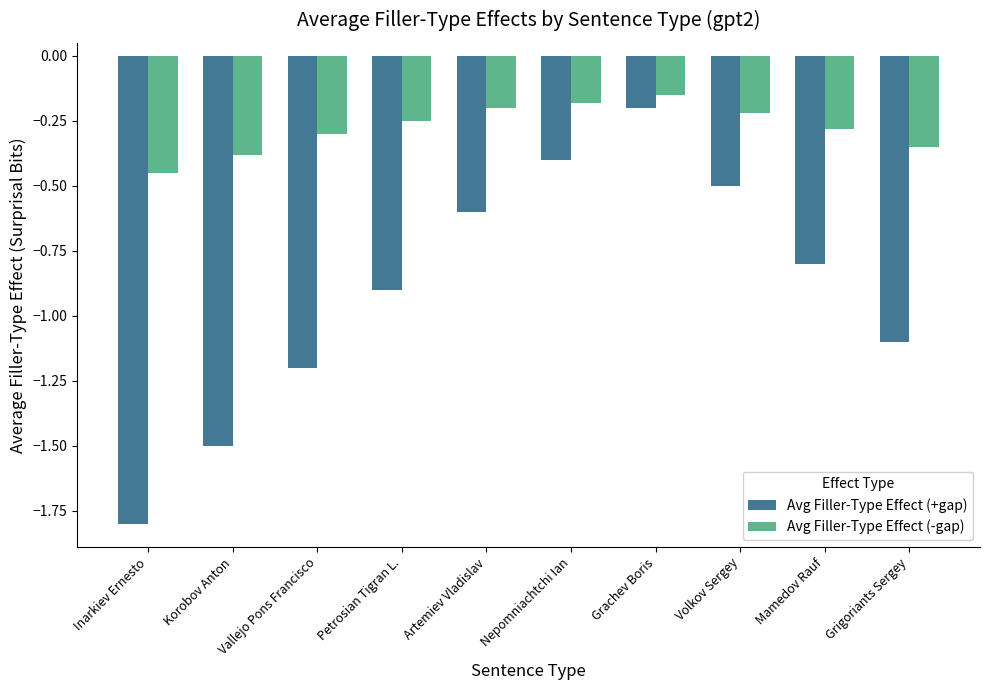

What is the total value across all series at Petrosian Tigran L.?

-1.1